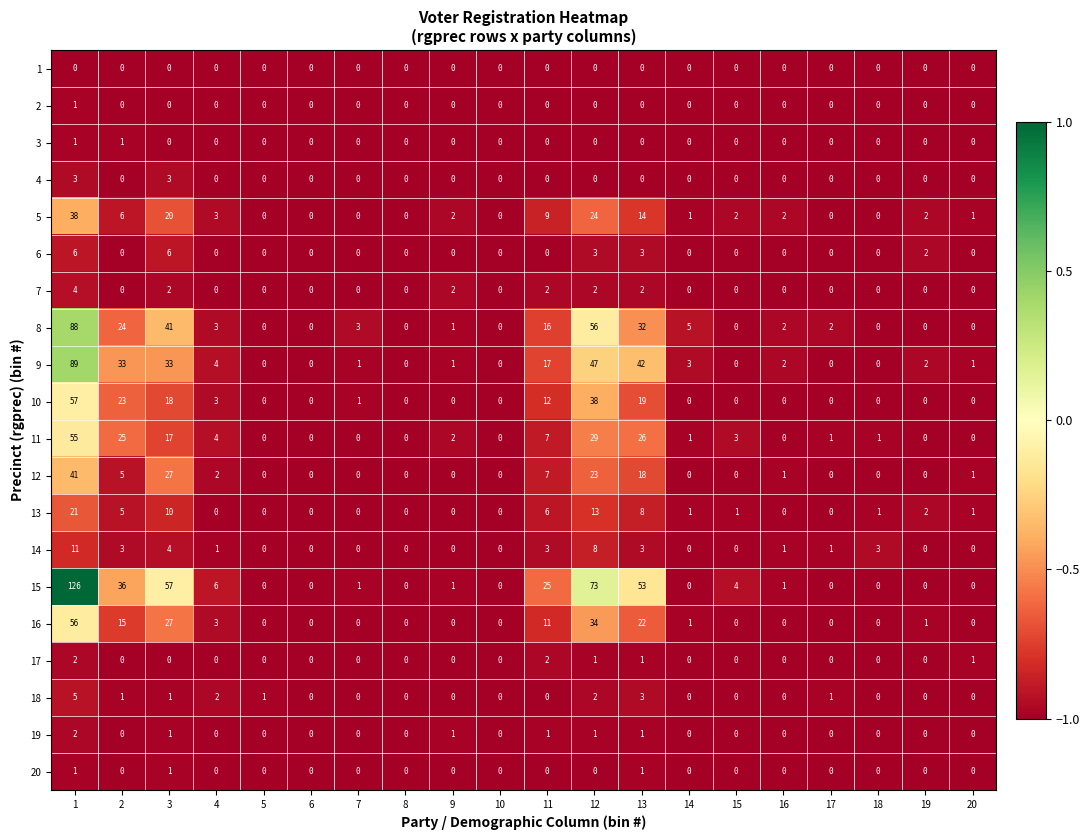

Between 1 and 6, which series saw the biggest shift?

15